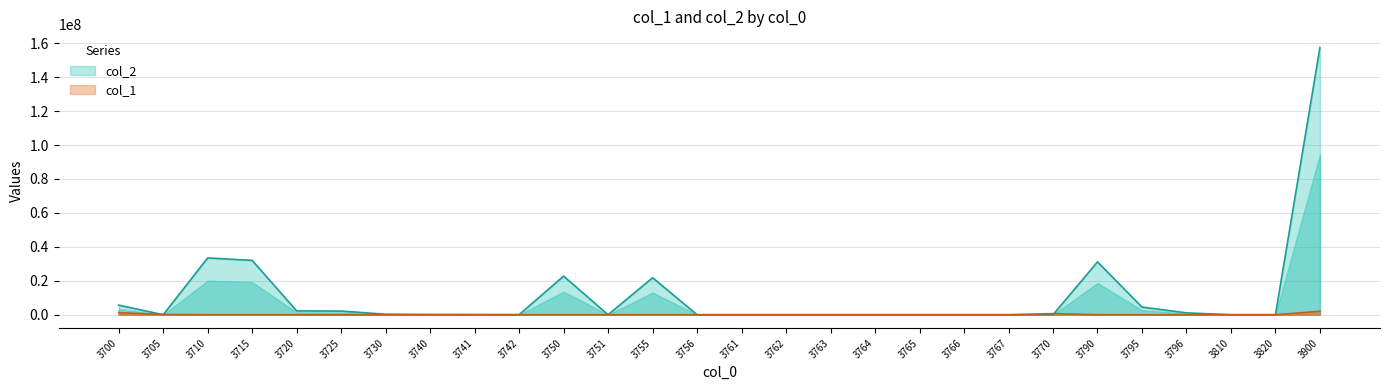

What is the spread (max minus min) of values at 3725?

2148247